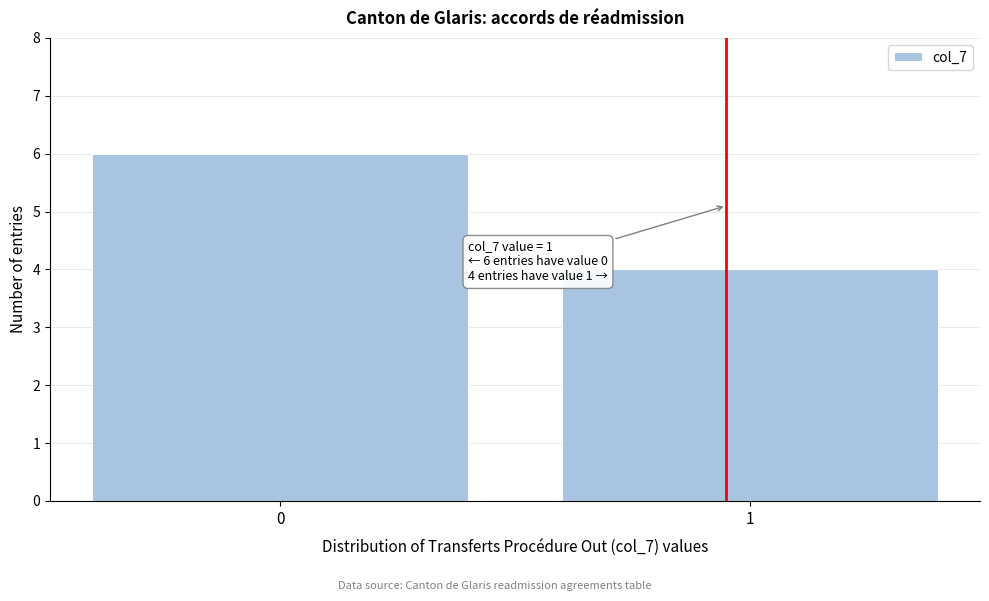

Reading left to right, extract all data points from this chart.

6	4